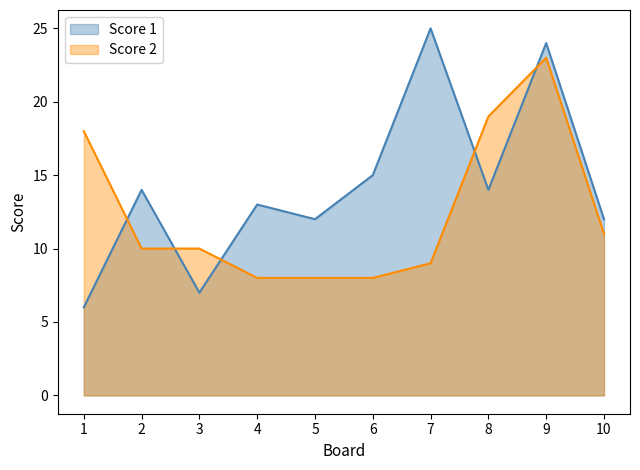

List the series in order of their peak value, highest first.

Score 1, Score 2